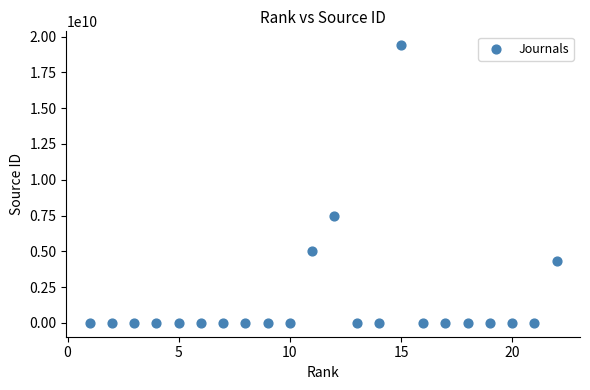

What is the range of Y values (max minus min)?

19400145248